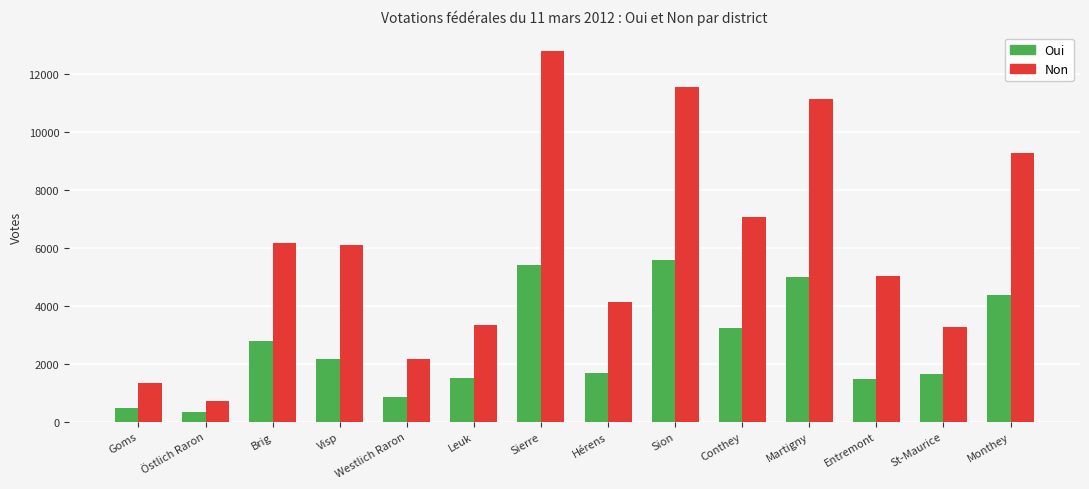

Which category has the highest value across all series?

Sierre